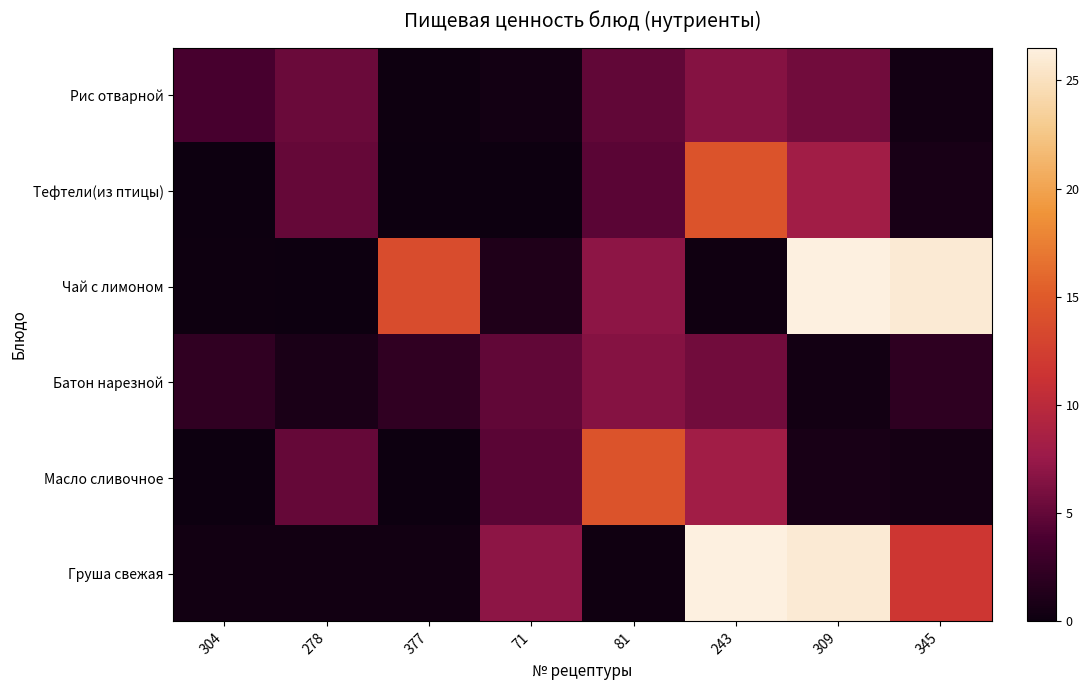

Which series has the widest spread of values?

Чай с лимоном